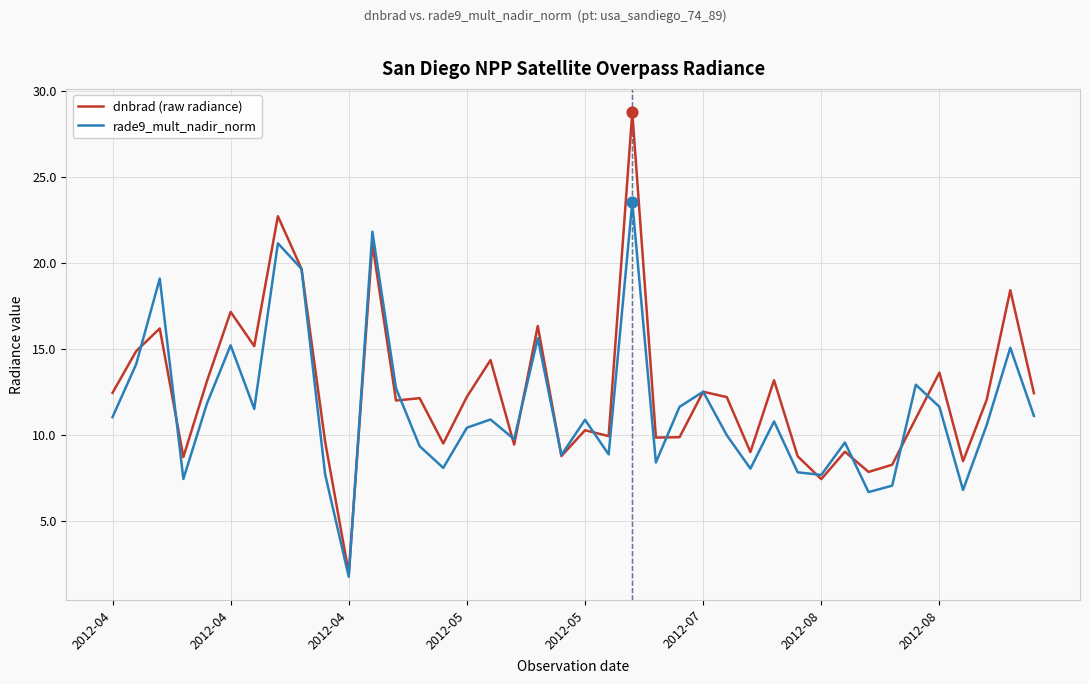

What is the maximum value for rade9_mult_nadir_norm?

23.5